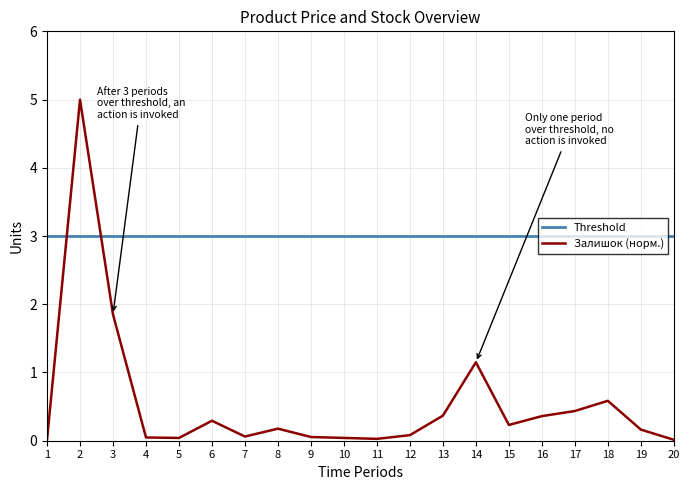

List the series in order of their peak value, highest first.

Залишок (норм.), Threshold